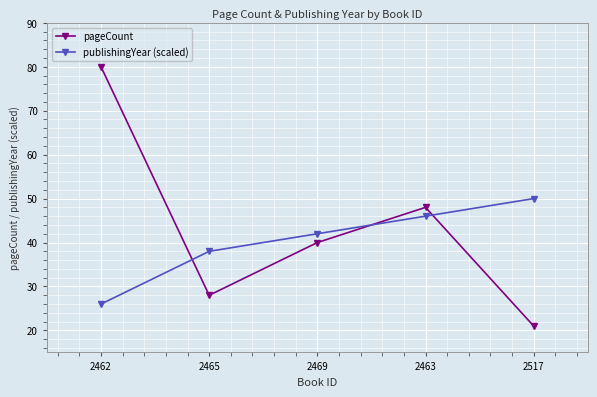

Where is publishingYear (scaled) nearest to the value 38?

2465